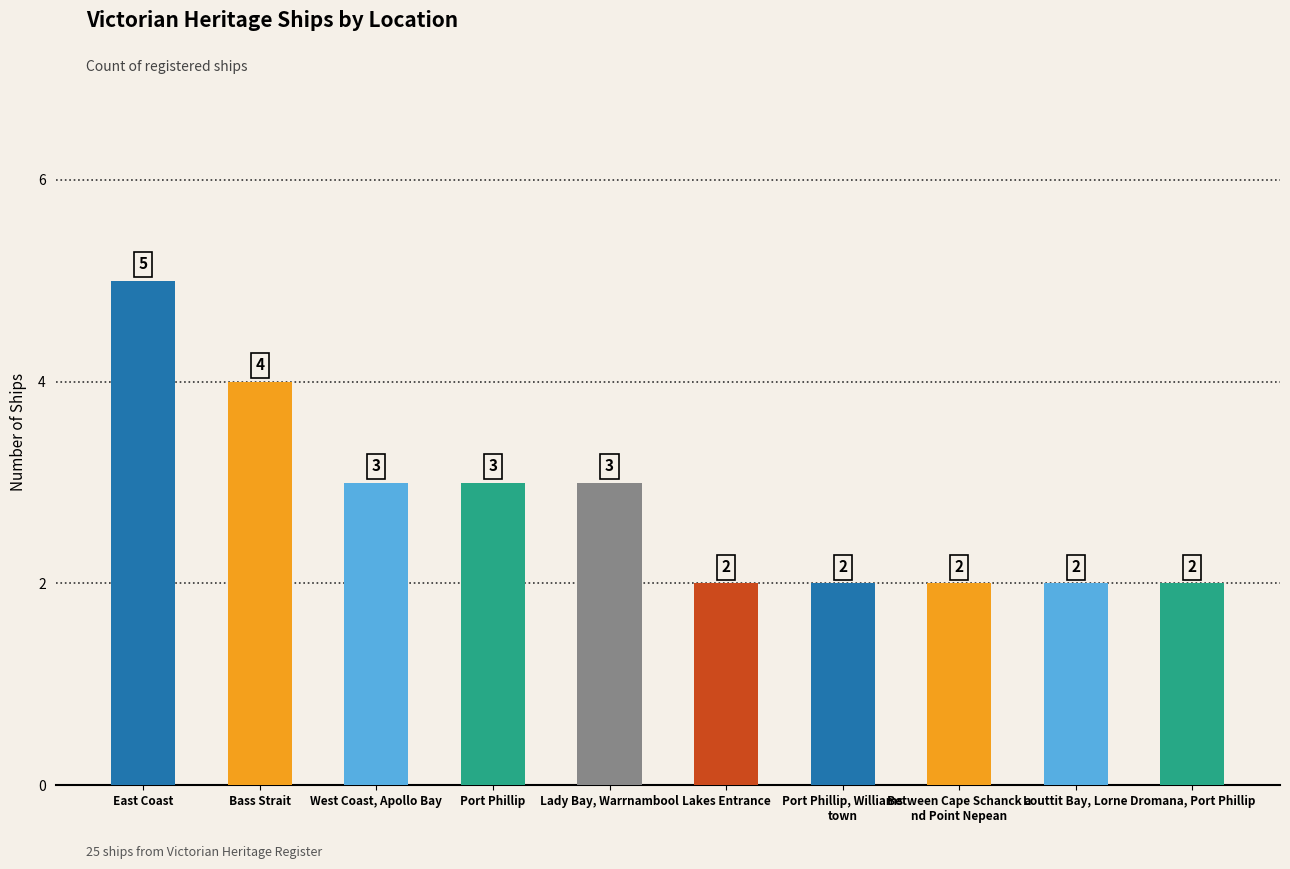

Count the values in the range 2 to 3.

8